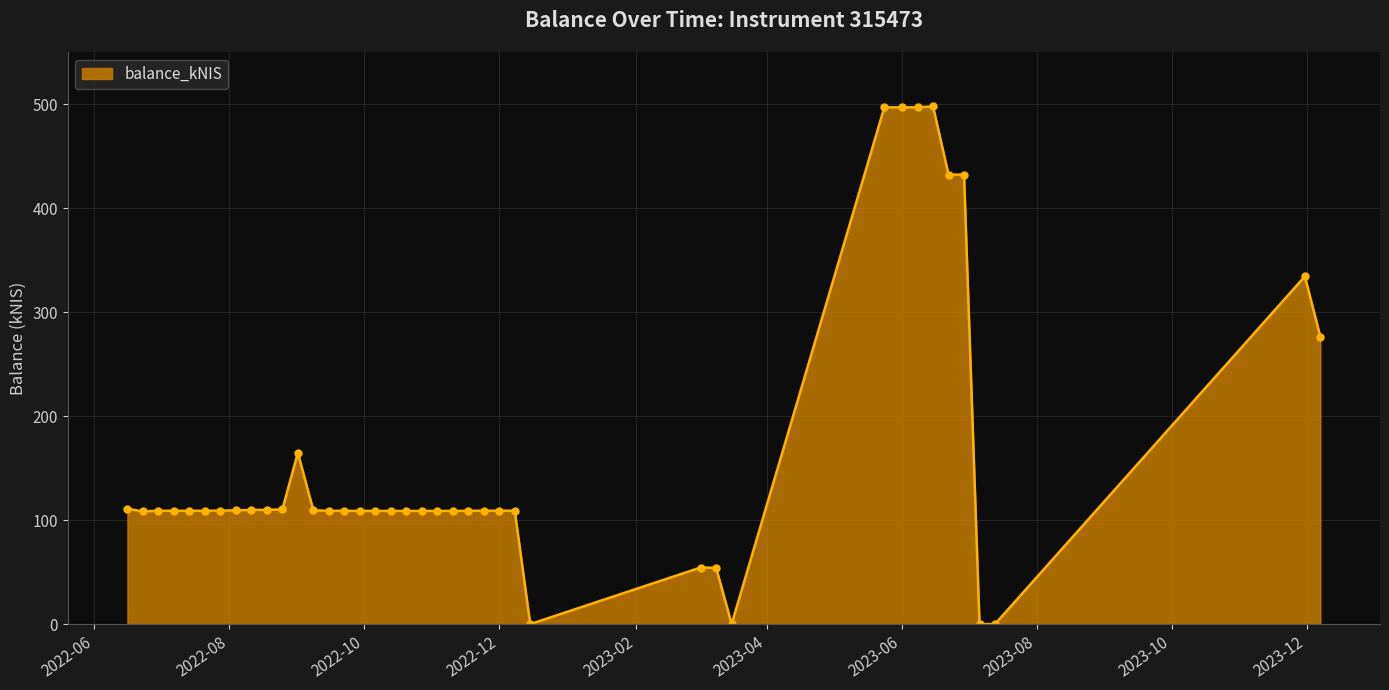

What is the difference between the maximum and minimum values?

497.7